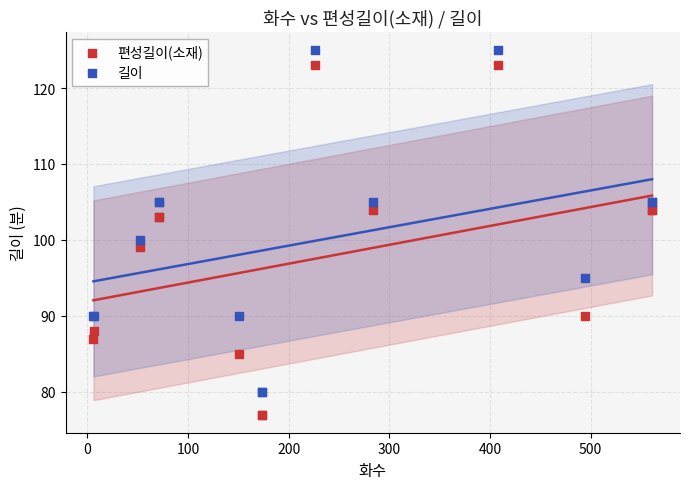

What is the X range (max minus min) for the scatter plot?

555